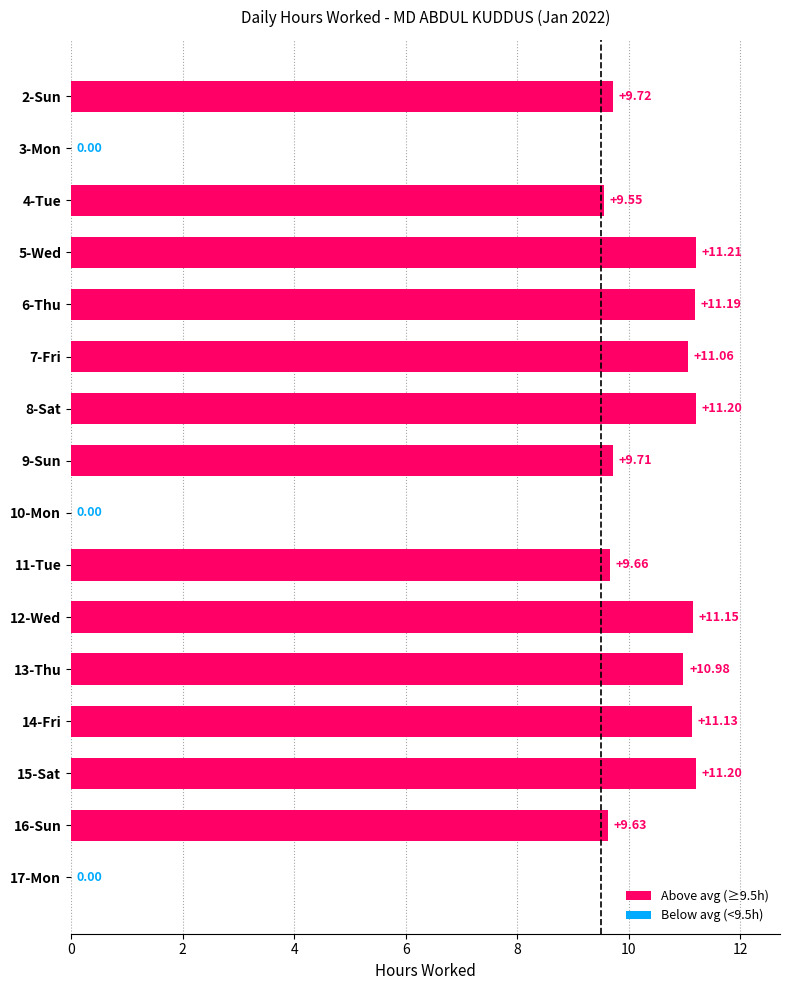

What is the sum of all values?

137.4